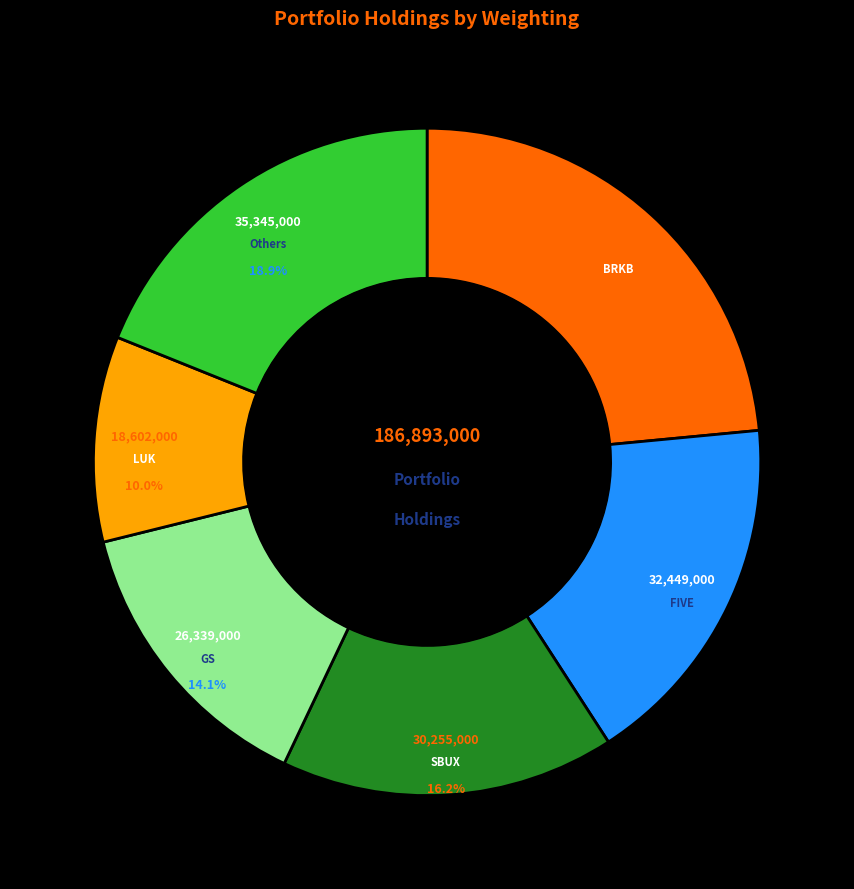

Does any single category account for the majority?

No